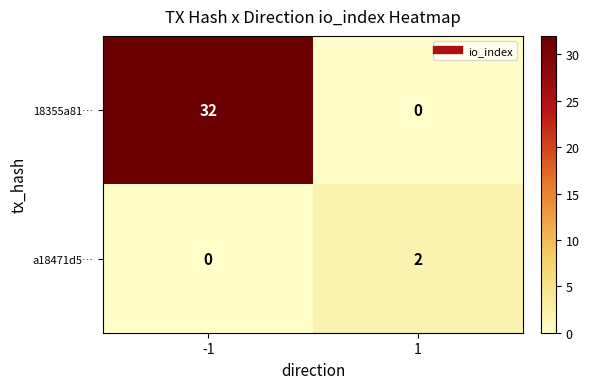

Reading left to right, extract all data points from this chart.

18355a81…: -1=32	1=0
a18471d5…: -1=0	1=2